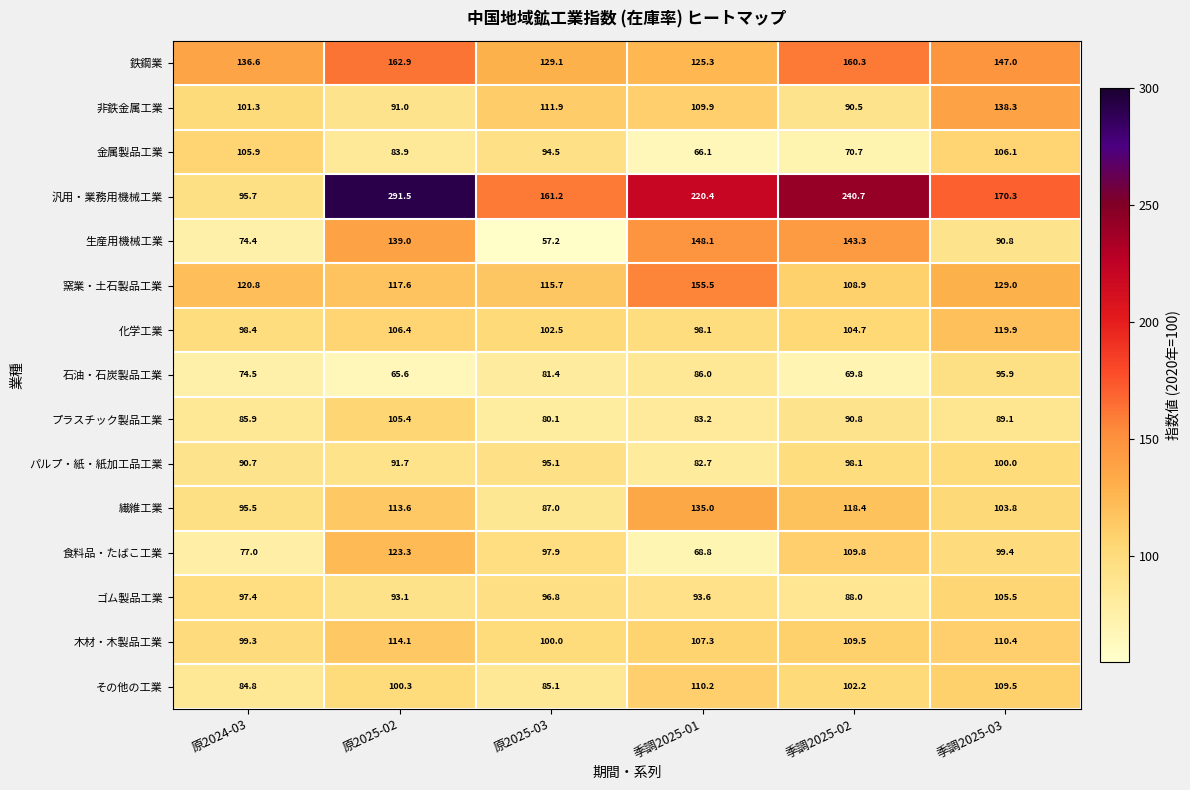

Which label corresponds to the largest value in the chart?

原2025-02